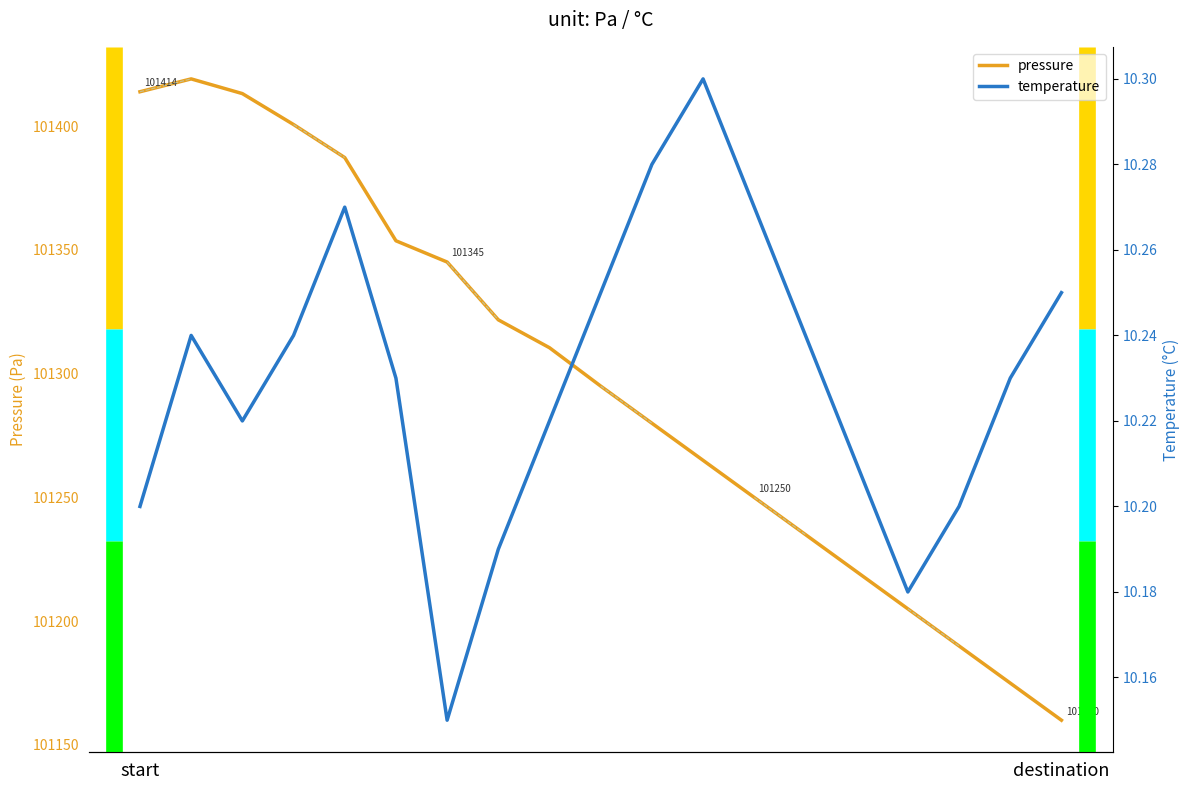

What is the spread (max minus min) of values at 7?

101311.6